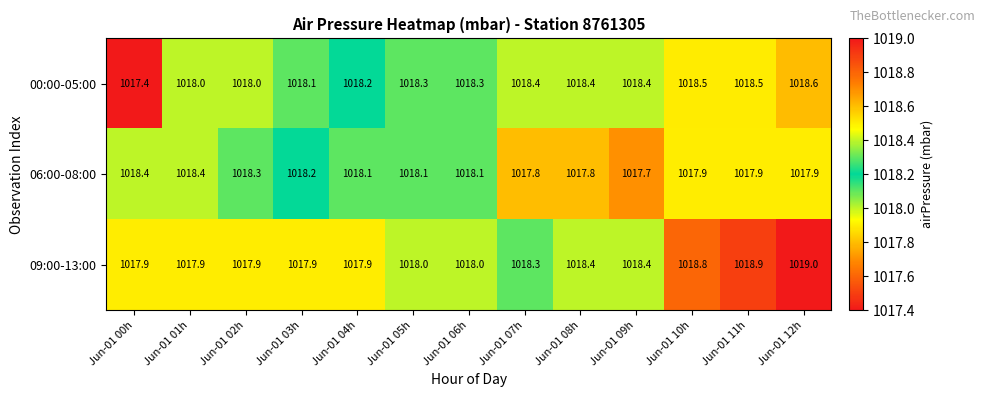

Where does the 06:00-08:00 series first go above 1018?

Jun-01 00h